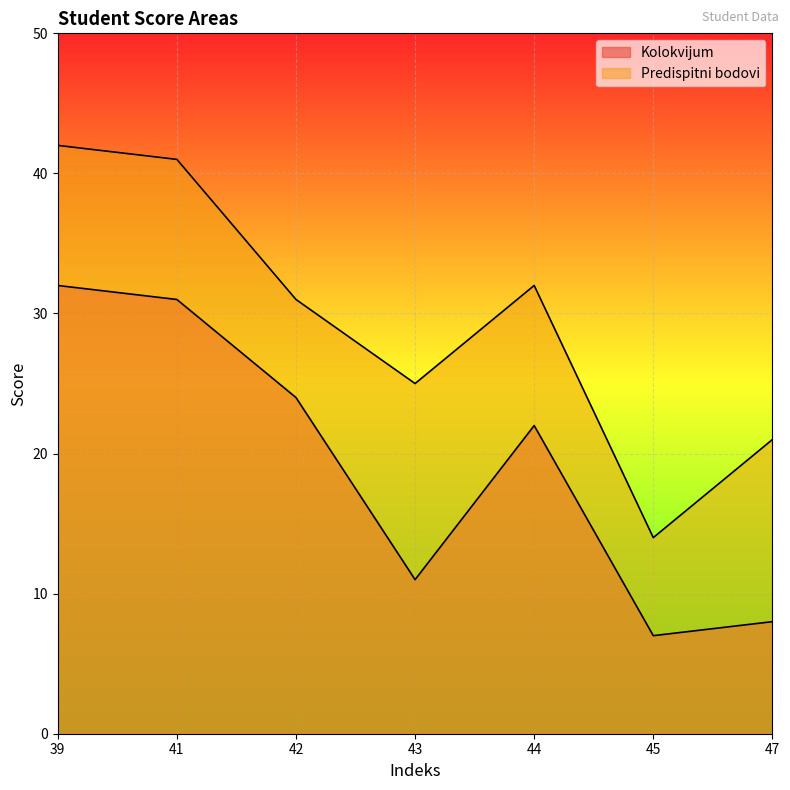

Which series has the largest range (max minus min)?

Predispitni bodovi